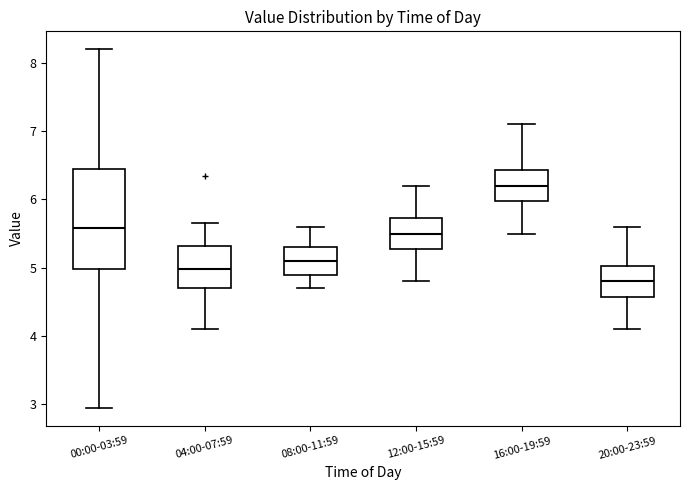

Comparing the boxes themselves (not the whiskers), which one is the tallest?

00:00-03:59